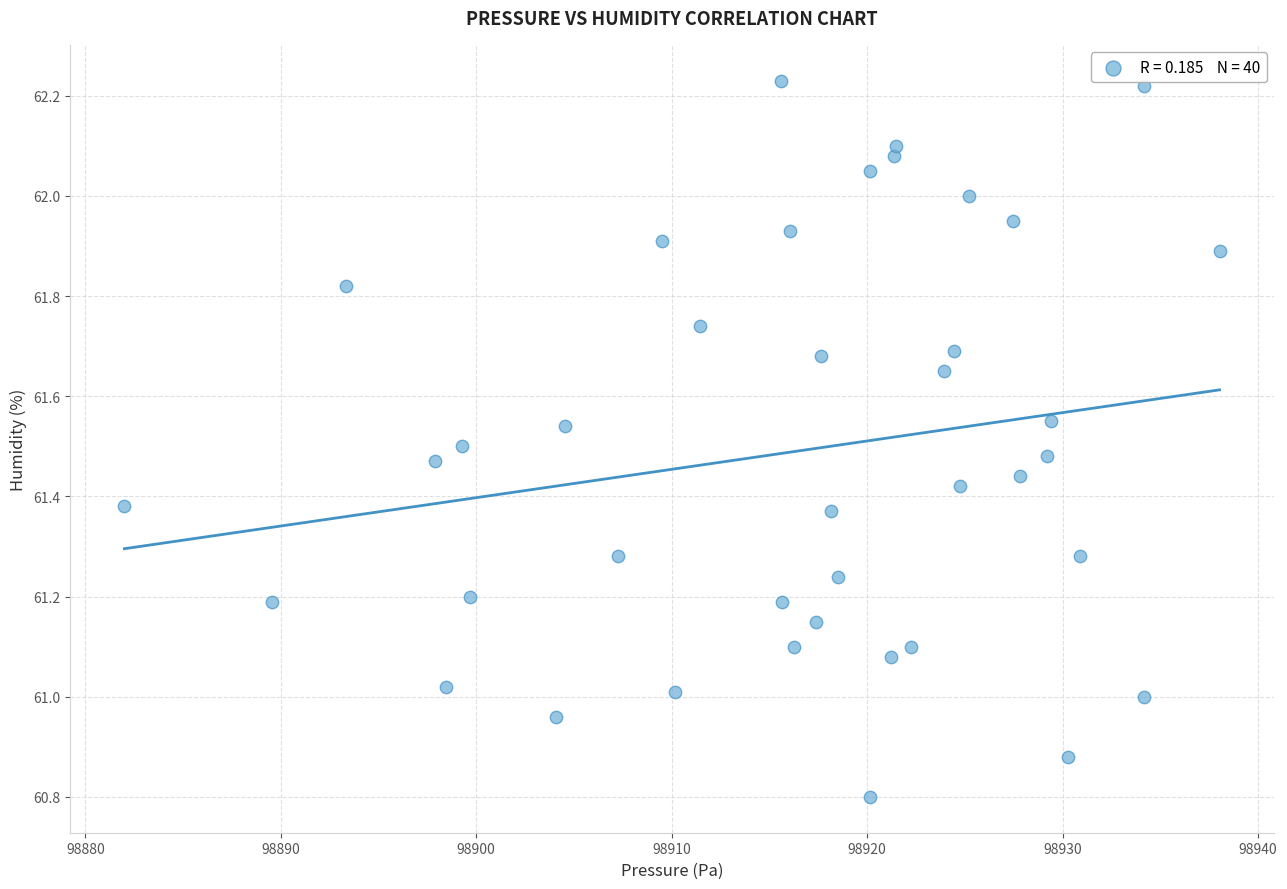

What is the range of X values (max minus min)?

56.0